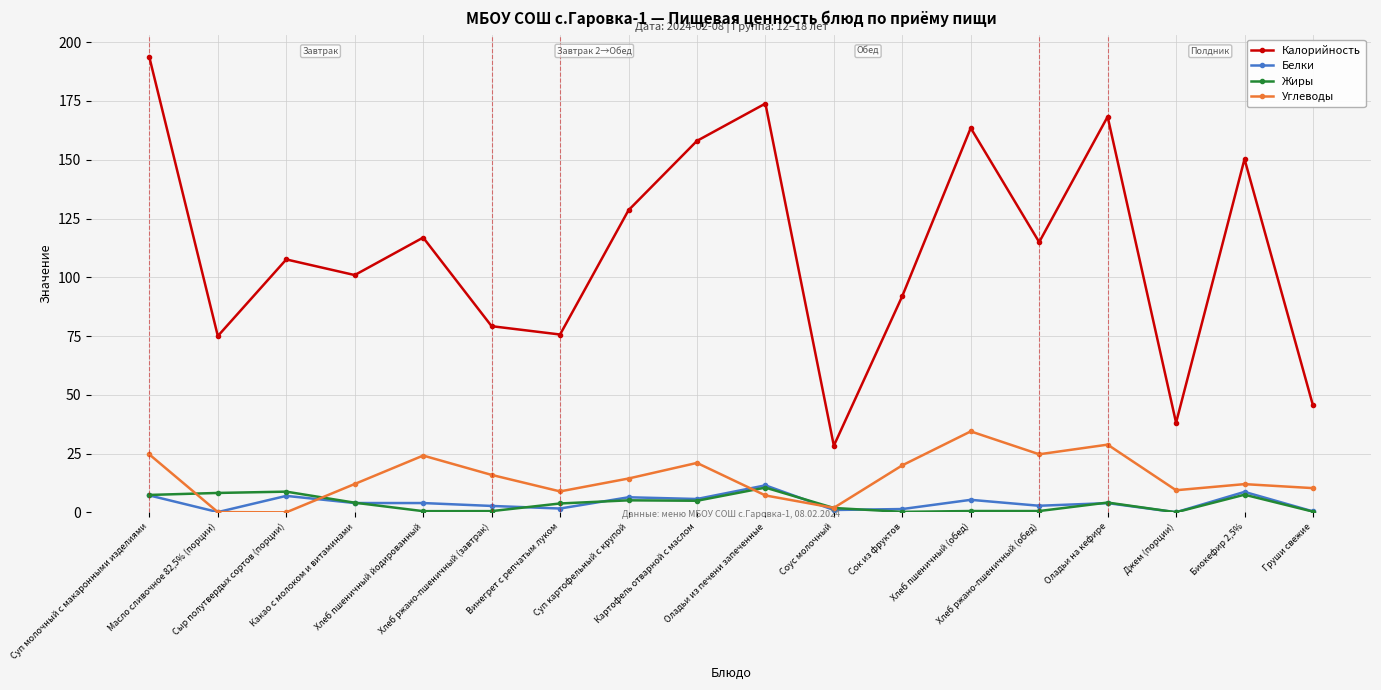

What is the average value of the Жиры series?

3.8